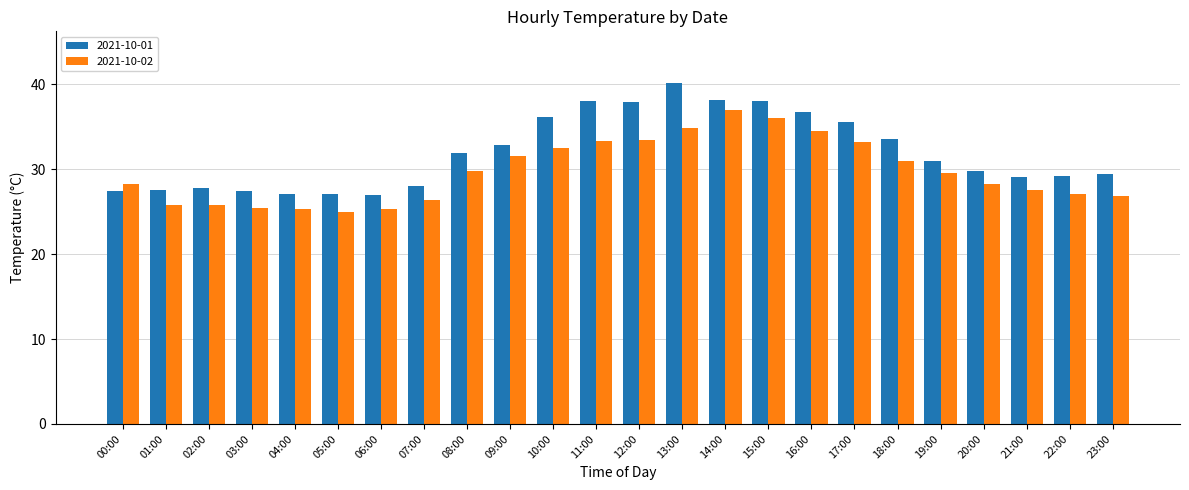

At which label does 2021-10-02 reach its peak?

14:00